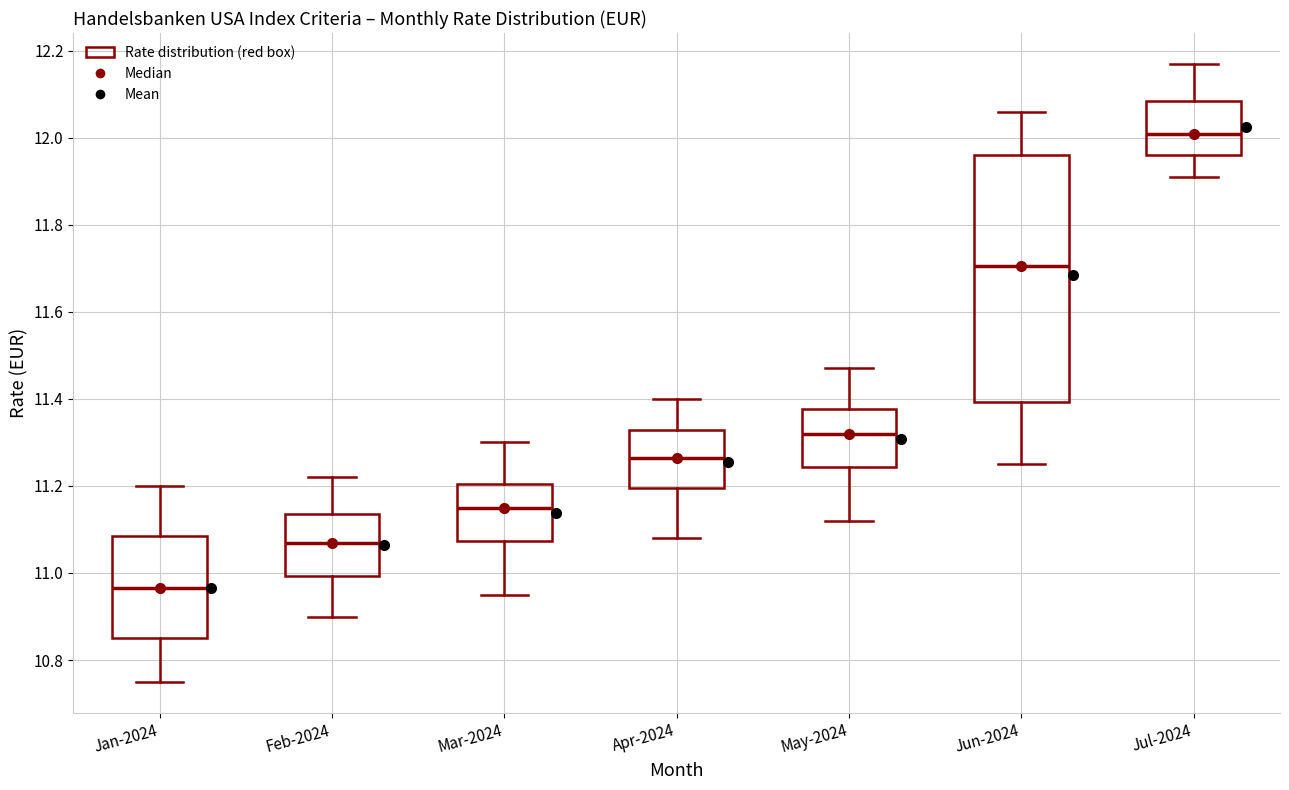

Reading left to right, transcribe this box plot: for each box, give where its median line is, the range the box spans, and where its two whiskers end, as read against the y-axis. The values are not printed on the chart, so give them approximately, as read against the axis.

Jan-2024: median 10.96, box 10.86 to 11.08, whiskers 10.76 to 11.20
Feb-2024: median 11.08, box 11.00 to 11.14, whiskers 10.90 to 11.22
Mar-2024: median 11.16, box 11.08 to 11.20, whiskers 10.96 to 11.30
Apr-2024: median 11.26, box 11.20 to 11.32, whiskers 11.08 to 11.40
May-2024: median 11.32, box 11.24 to 11.38, whiskers 11.12 to 11.48
Jun-2024: median 11.70, box 11.40 to 11.96, whiskers 11.26 to 12.06
Jul-2024: median 12.02, box 11.96 to 12.08, whiskers 11.92 to 12.18